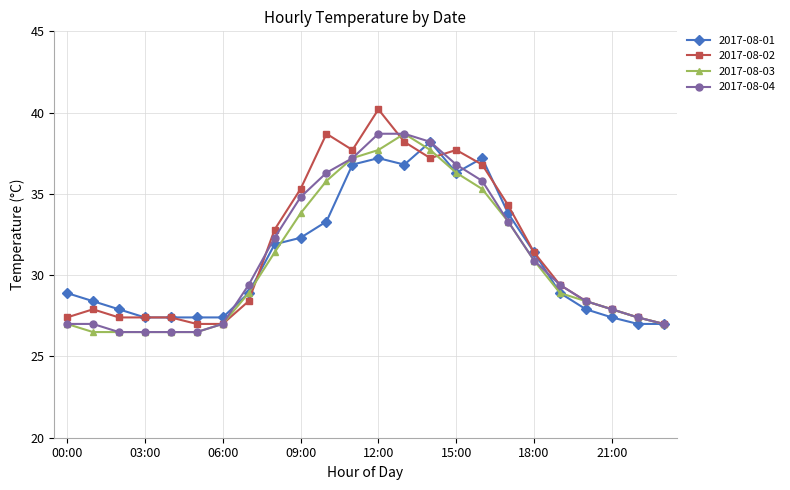

What is the smallest value displayed?

26.5